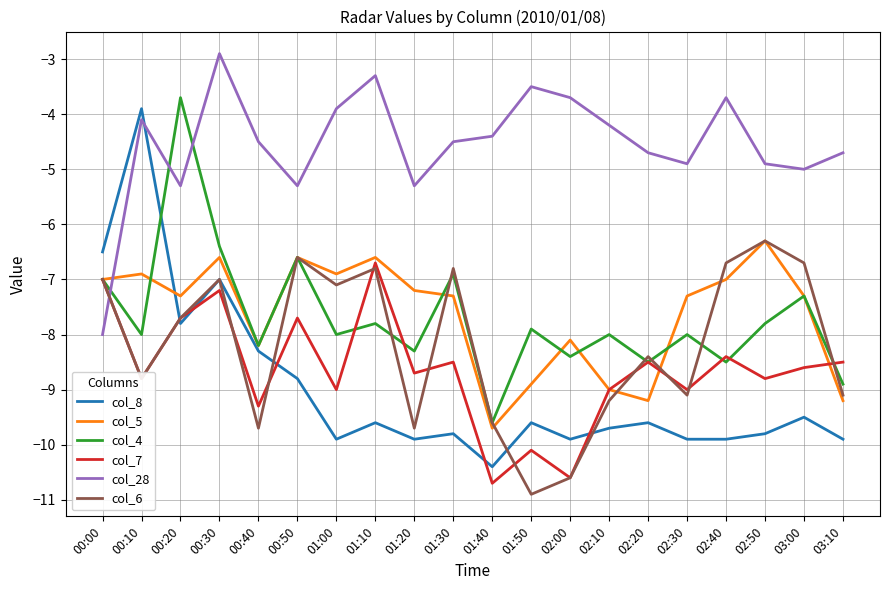

What position from the right is 01:30?

11